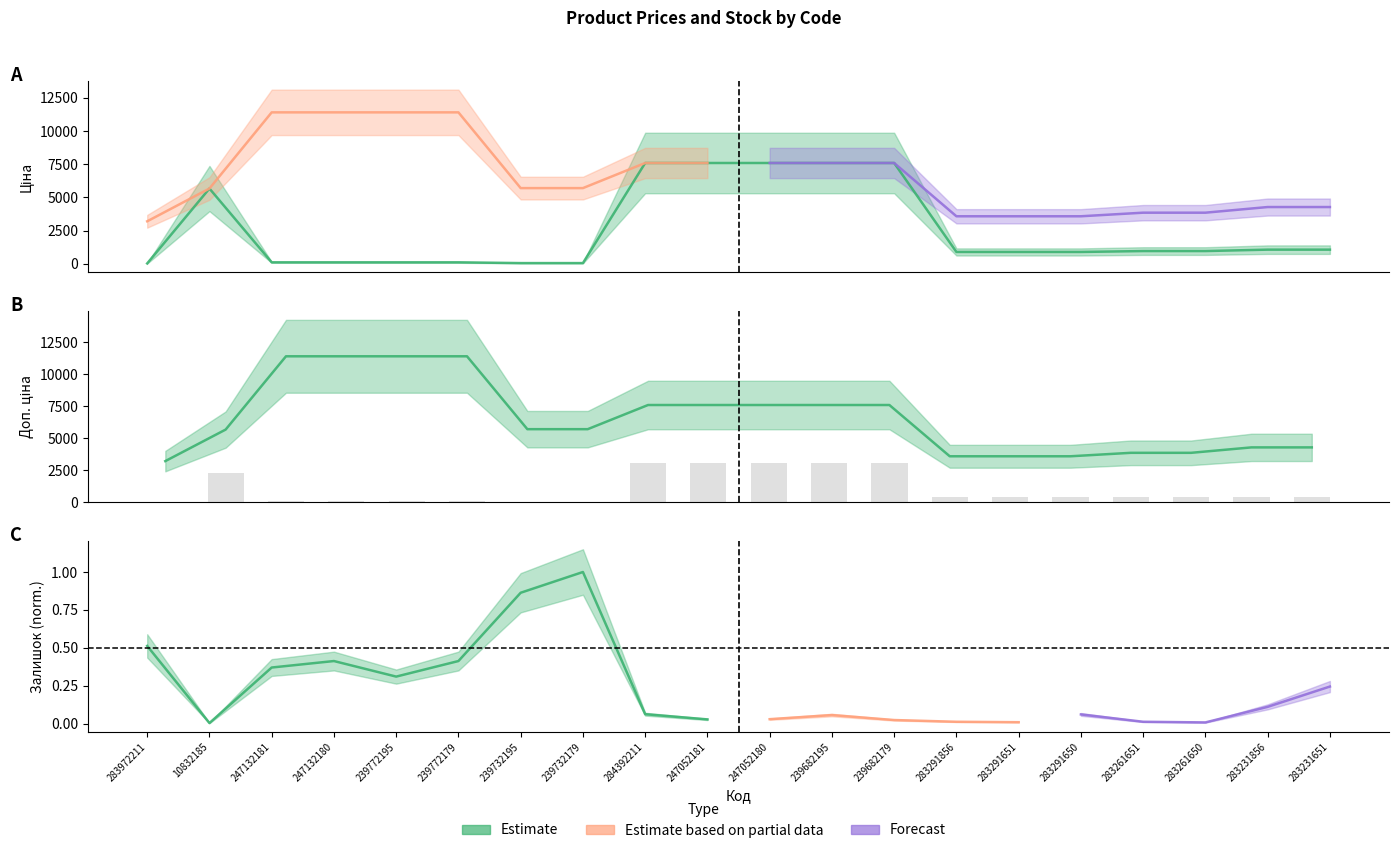

What is the minimum value for Ціна?

32.0